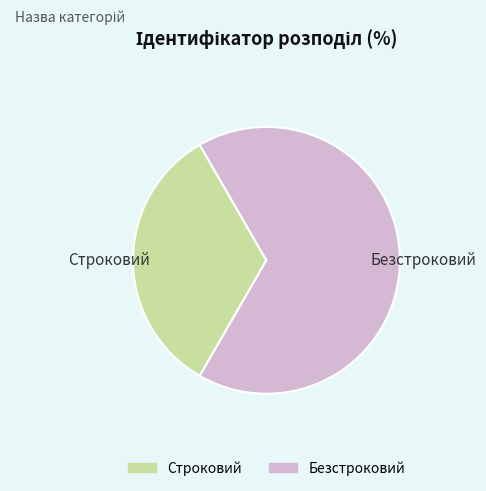

Which has a higher value, Безстроковий or Строковий?

Безстроковий